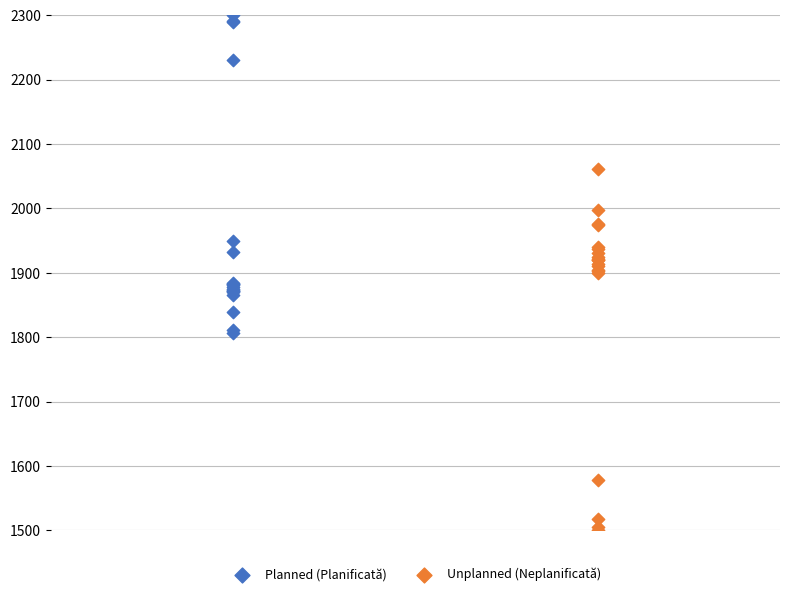

Which series reaches the minimum Y coordinate?

Unplanned (Neplanificată)